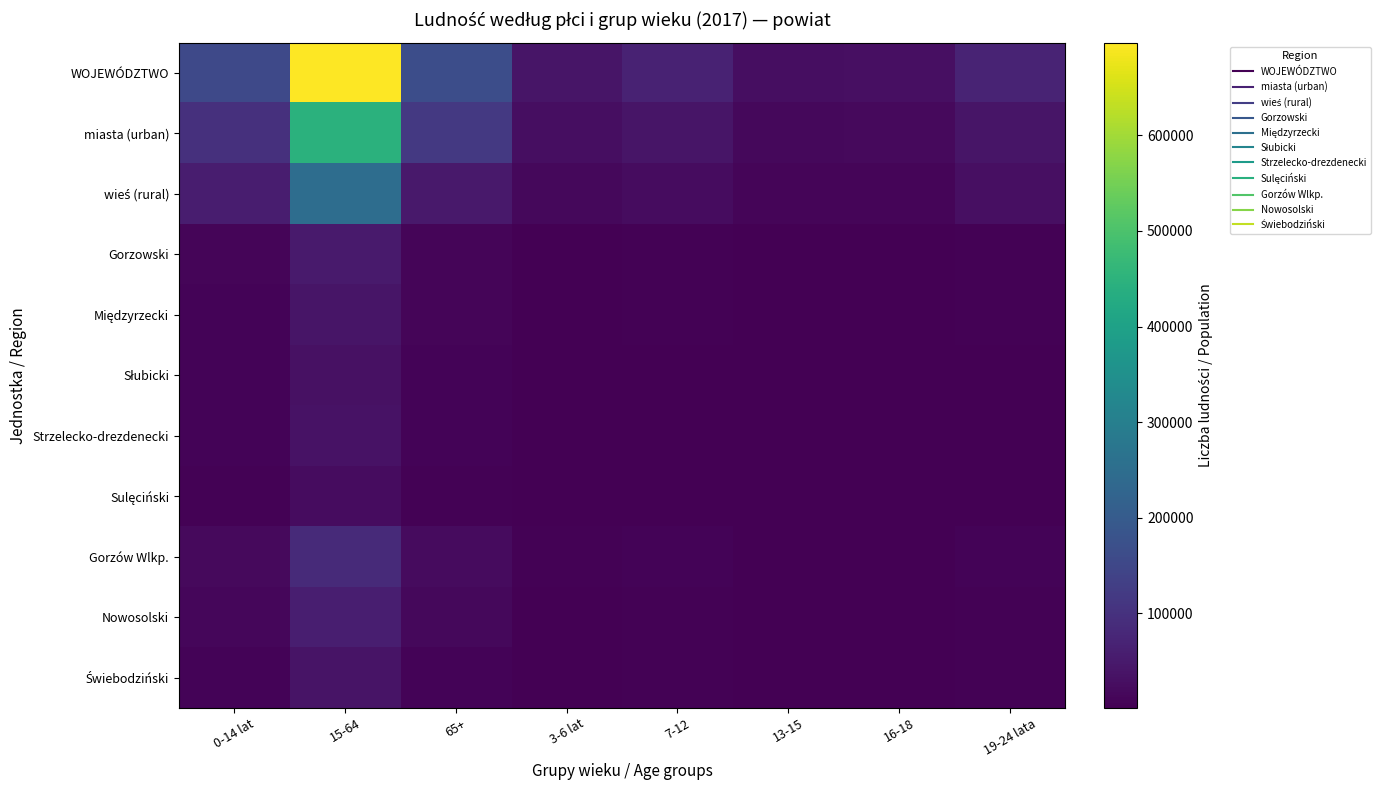

Which series has the largest total across all categories?

WOJEWÓDZTWO